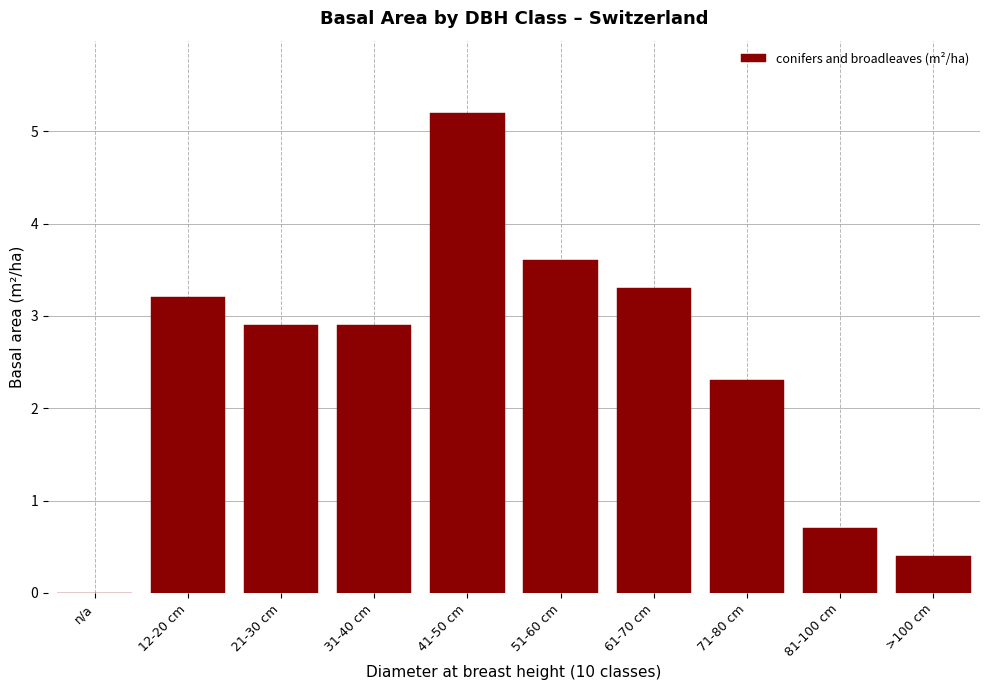

Reading left to right, list all the values displayed in this chart.

n/a=0.0	12-20 cm=3.2	21-30 cm=2.9	31-40 cm=2.9	41-50 cm=5.2	51-60 cm=3.6	61-70 cm=3.3	71-80 cm=2.3	81-100 cm=0.7	>100 cm=0.4